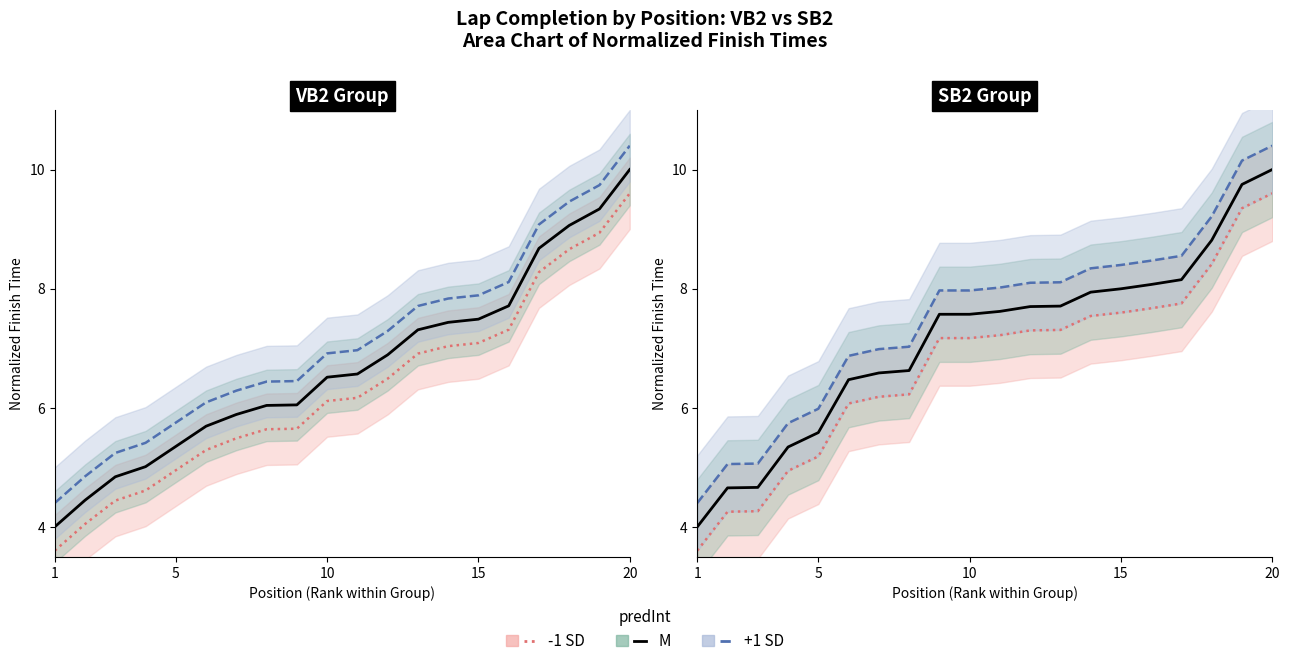

Which series has the largest total across all categories?

+1 SD line